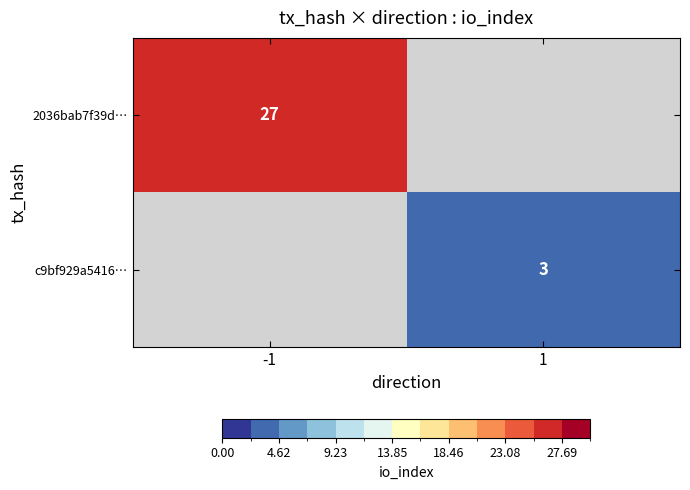

The 2036bab7f39d… series shows 15 at -1. True or false?

False